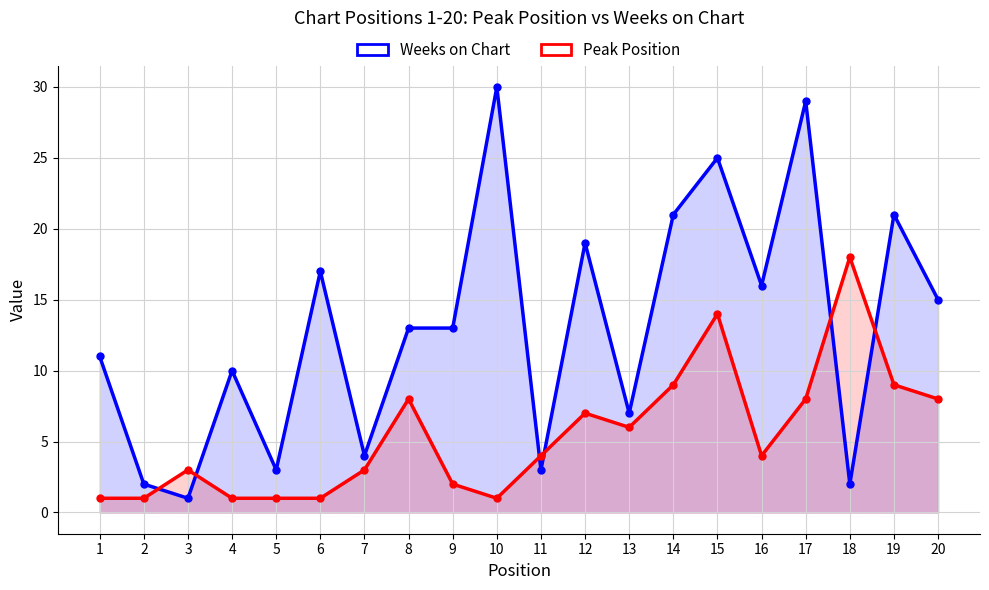

List the series in order of their peak value, highest first.

Weeks on Chart, Peak Position